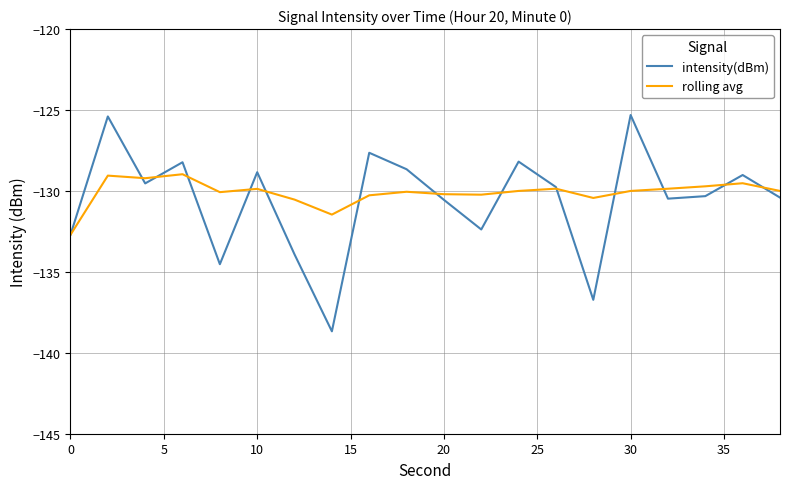

List the series in order of their peak value, lowest first.

rolling avg, intensity(dBm)